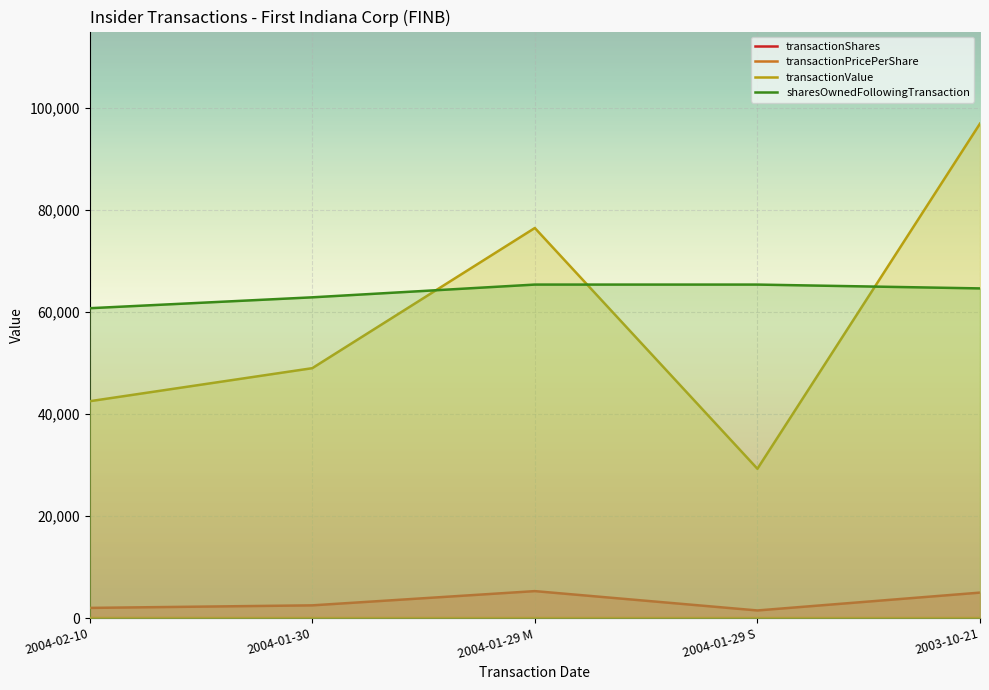

At which label does transactionPricePerShare reach its minimum?

2004-01-29 M